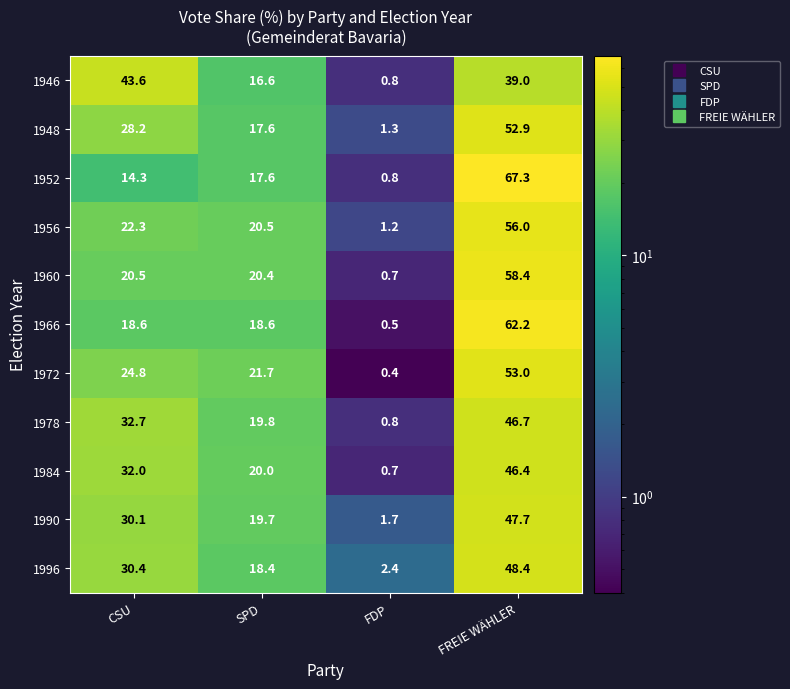

Between SPD and FREIE WÄHLER, which series saw the biggest shift?

1952